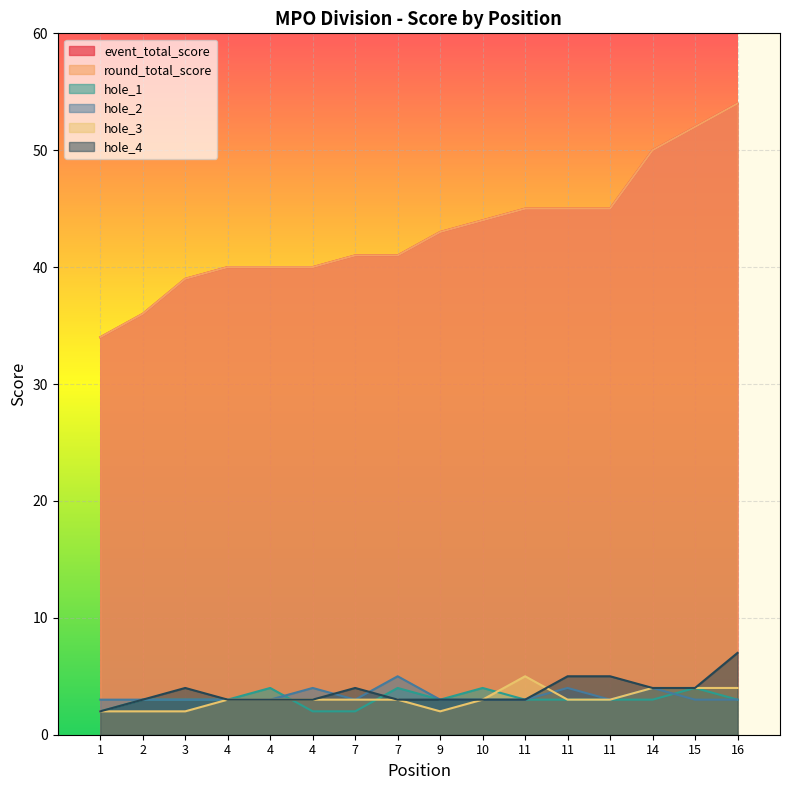

True or false: hole_4 and hole_2 cross at least once.

True